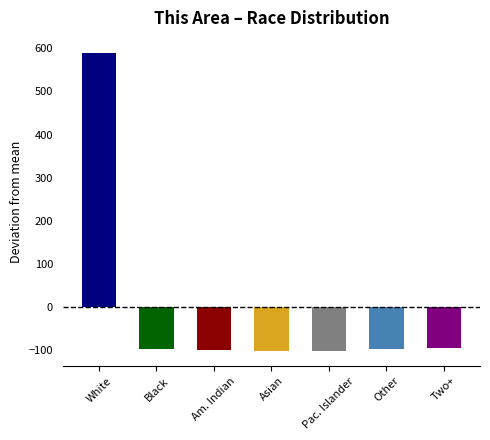

True or false: the data shows -97.6 at Black.

True